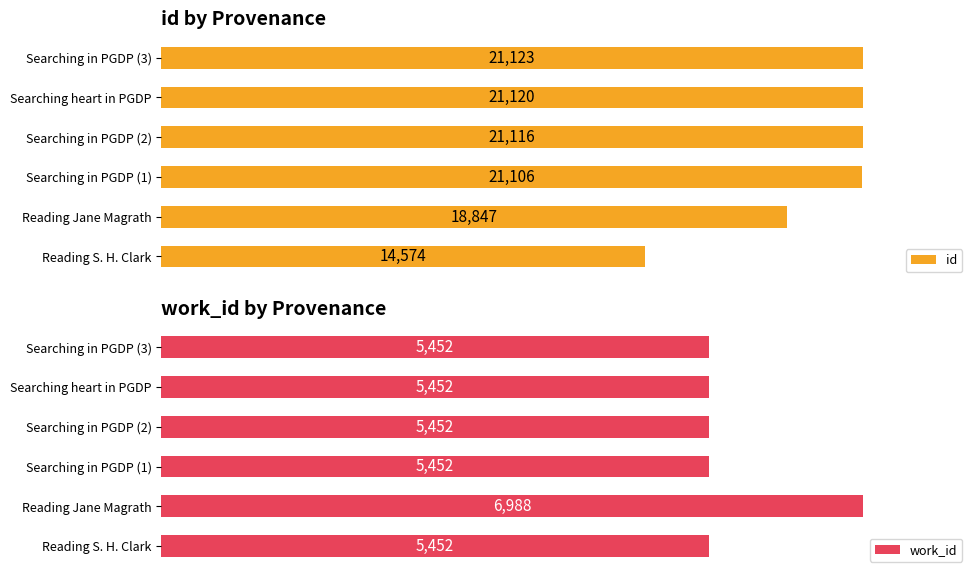

List the labels in order of id value, largest first.

Searching in PGDP (3), Searching heart in PGDP, Searching in PGDP (2), Searching in PGDP (1), Reading Jane Magrath, Reading S. H. Clark